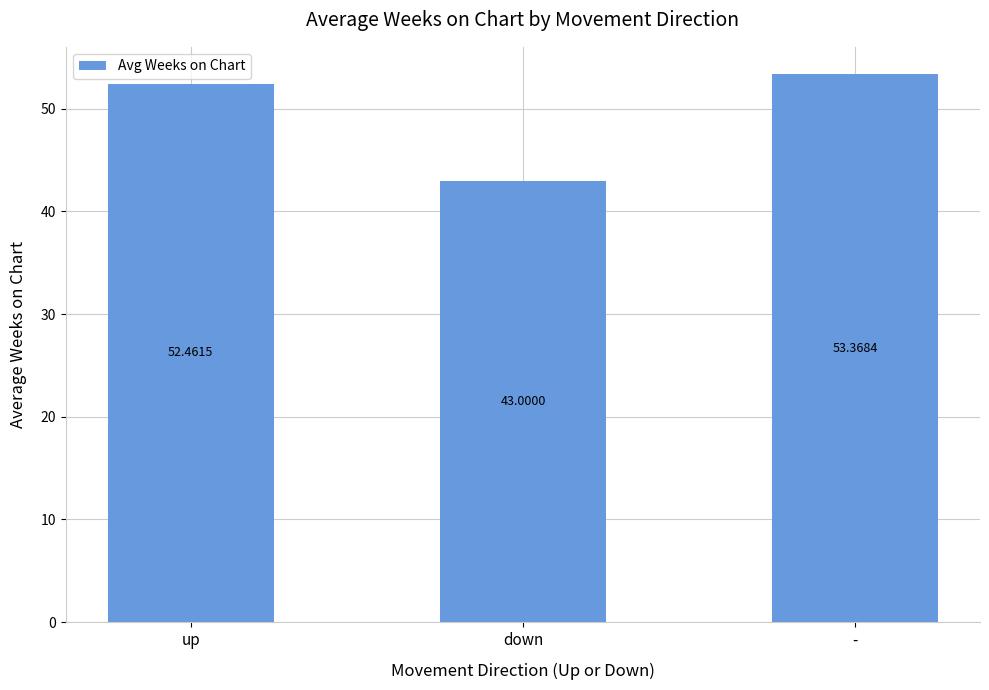

True or false: the data shows 52.5 at up.

True